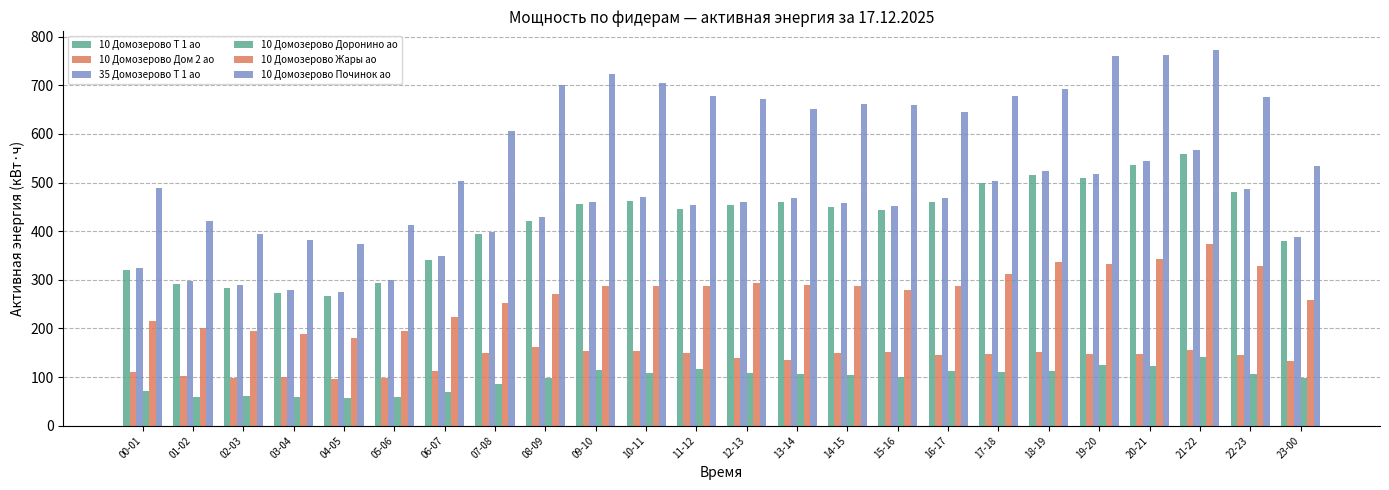

How many data points in 10 Домозерово Т 1 ао are less than 450?

12